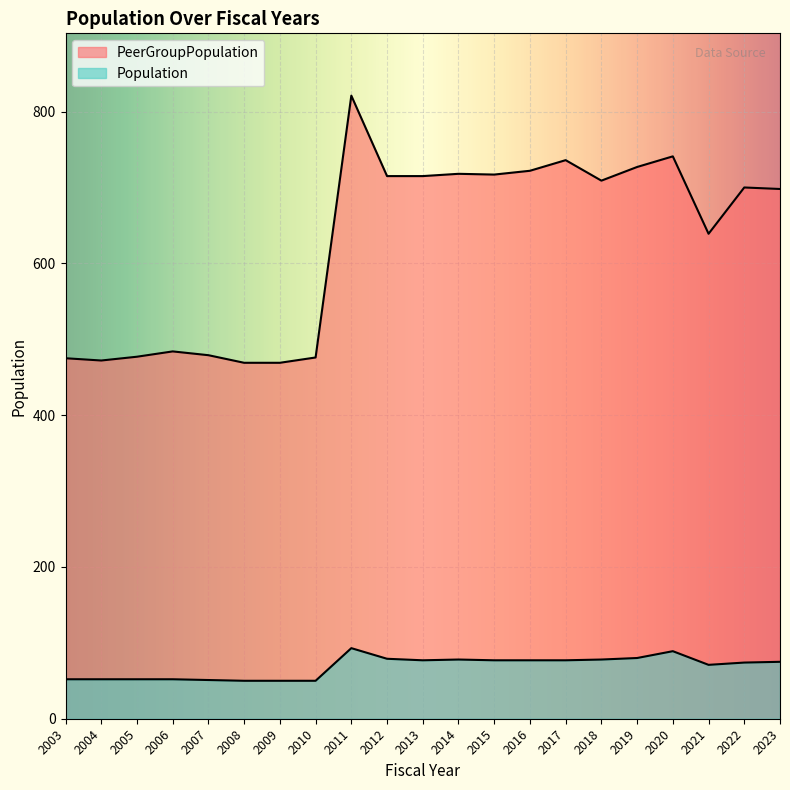

What is the sum of the Population values at 2014 and 2022?

152